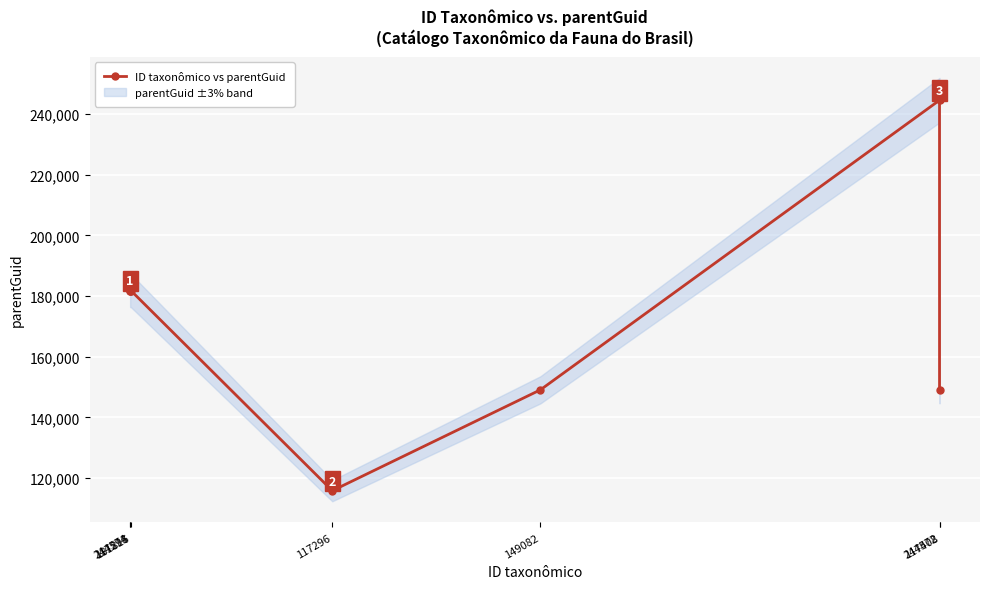

Between 117408 and 244572, which is larger?

244572